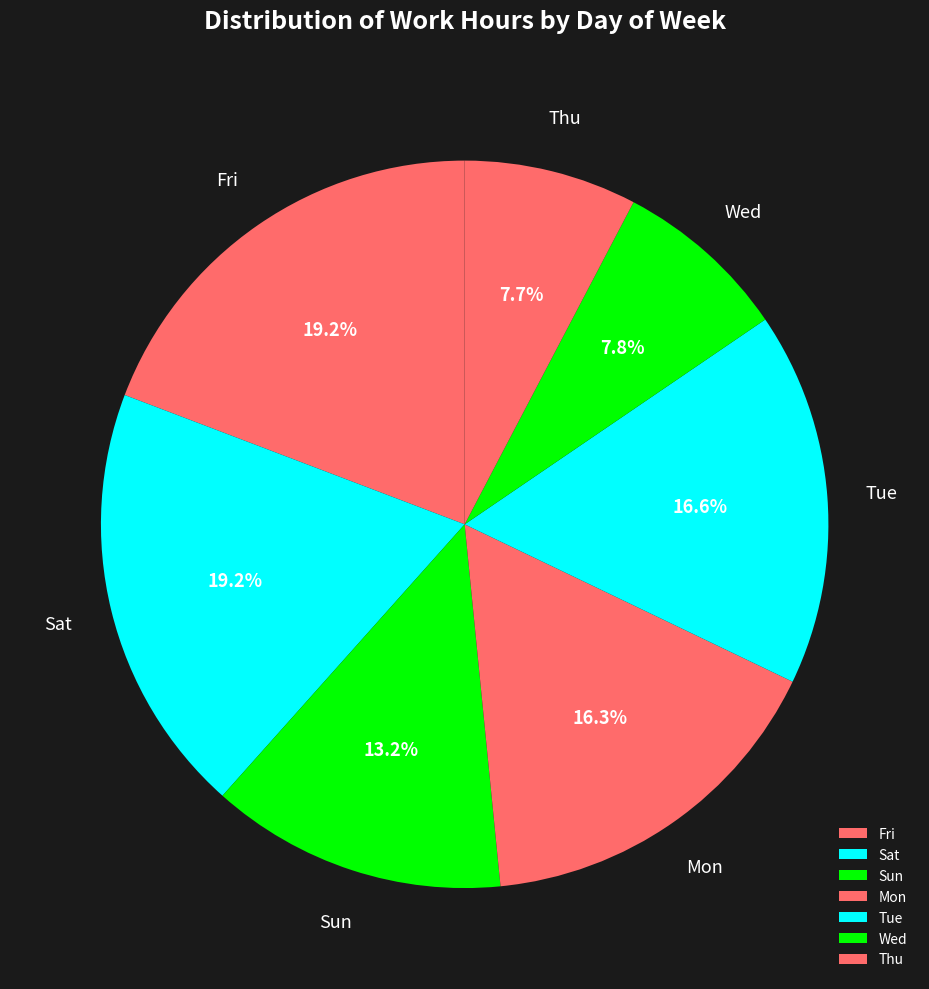

What is the ratio of the value at Sun to the value at Wed?

1.7